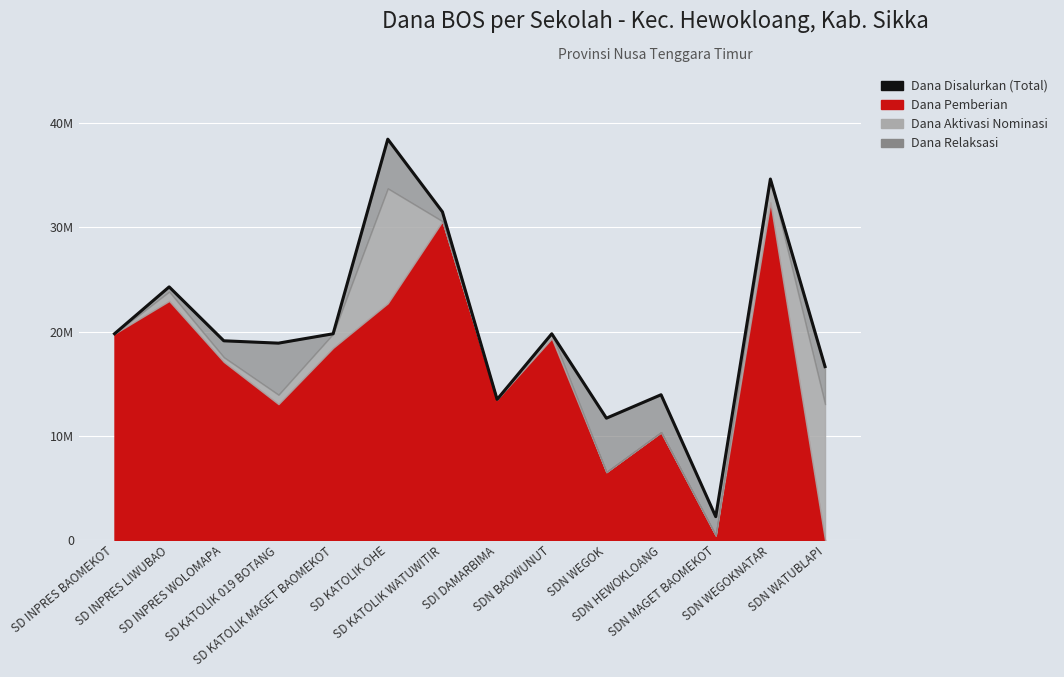

Count the number of categories in the chart.

14